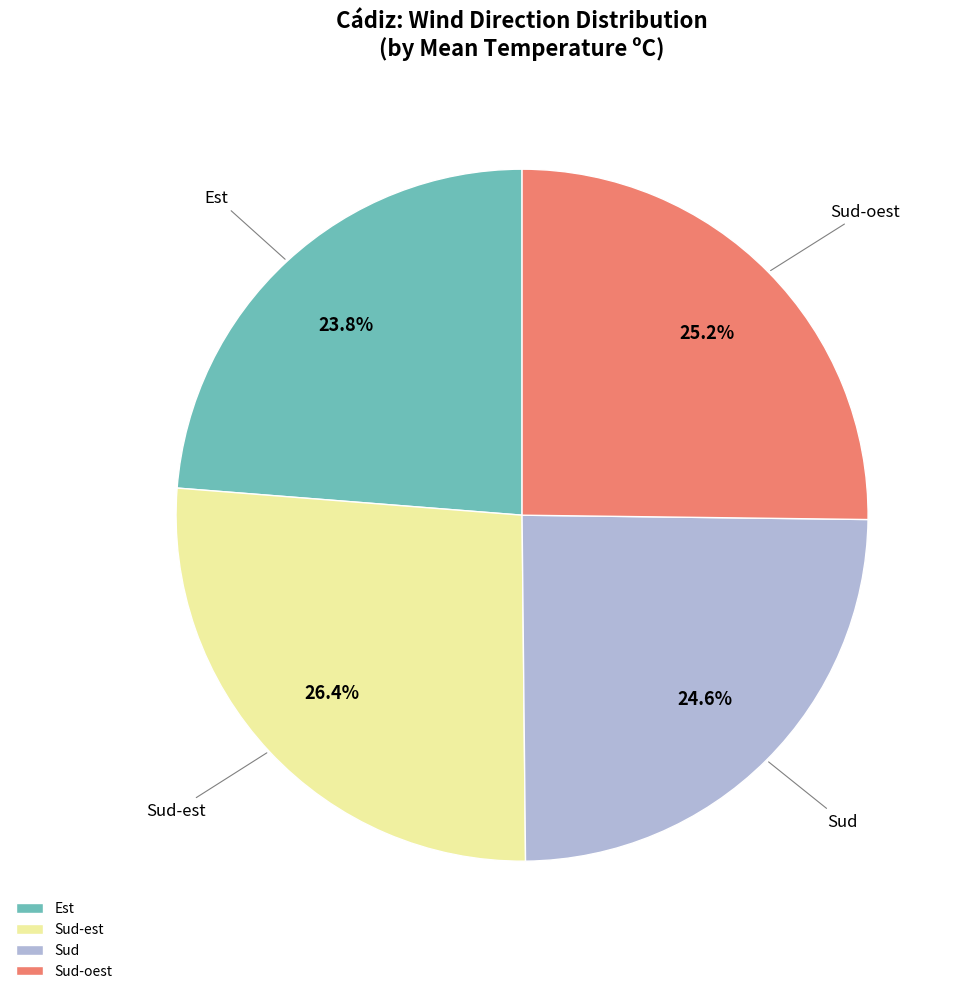

What percentage do Sud-oest and Sud together represent?

49.8%